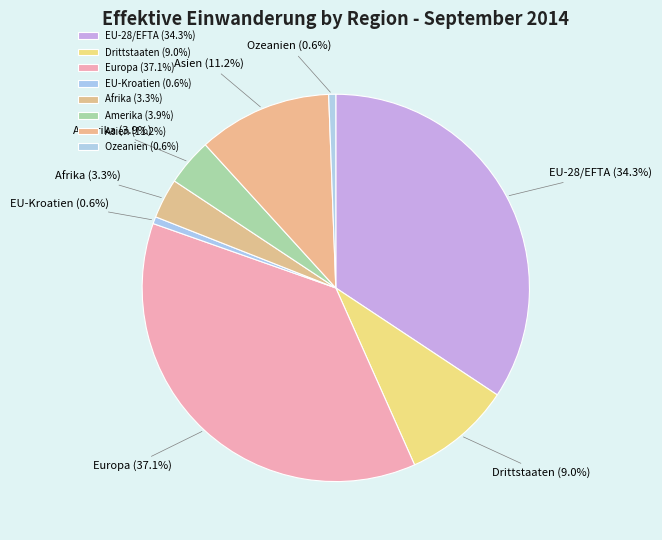

What is the ratio of the value at EU-Kroatien to the value at Drittstaaten?

0.1